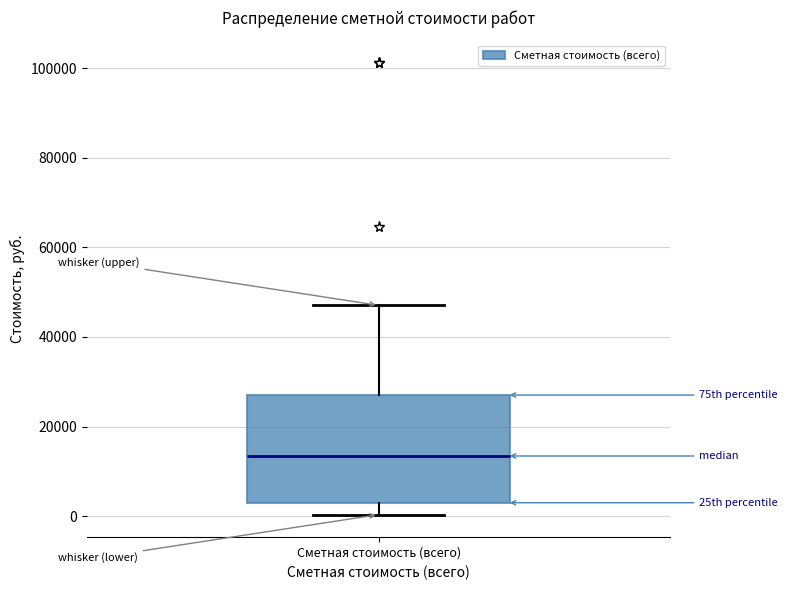

Transcribe this box plot: give where the median line is, the range the box spans, and where the two whiskers end, as read against the y-axis. The values are not printed on the chart, so give them approximately, as read against the axis.

median 14000, box 2000 to 28000, whiskers 0 to 48000